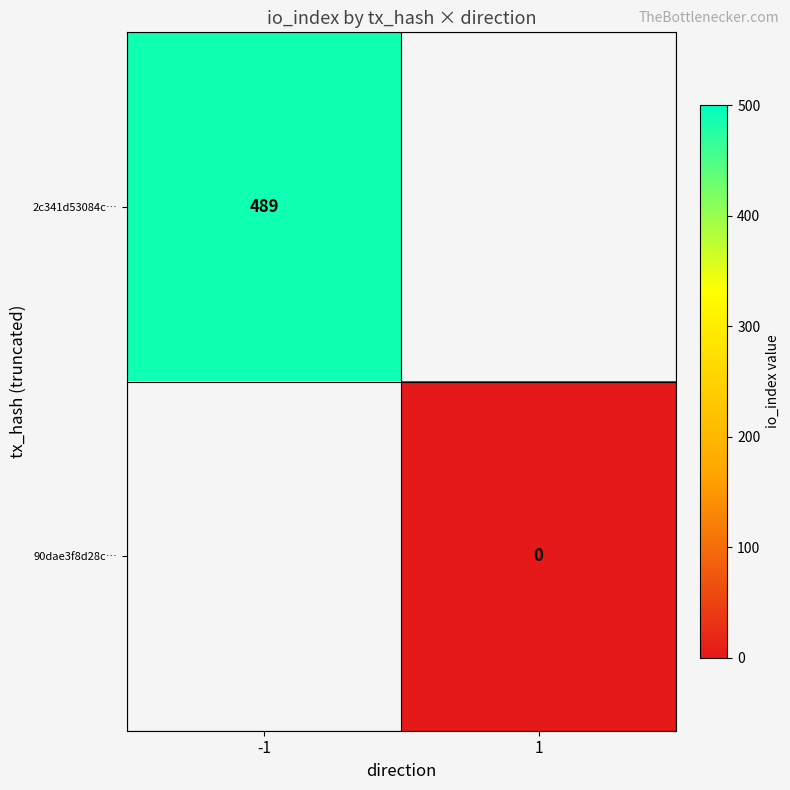

True or false: 2c341d53084c… has a value of 328 at -1.

False